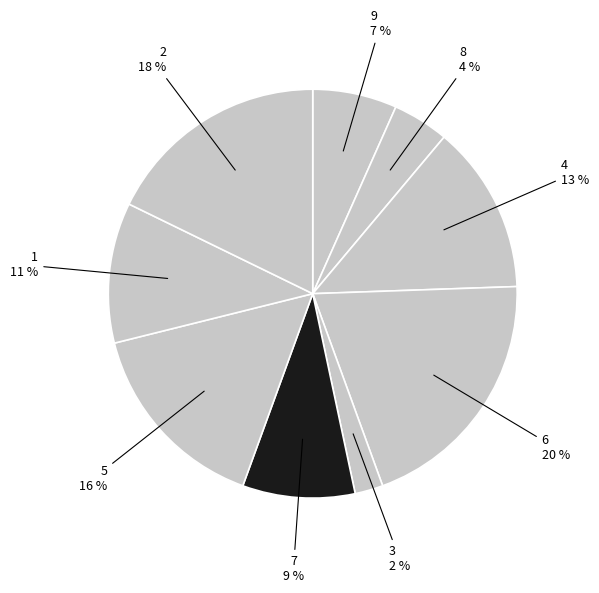

Count the number of slices in the pie.

9